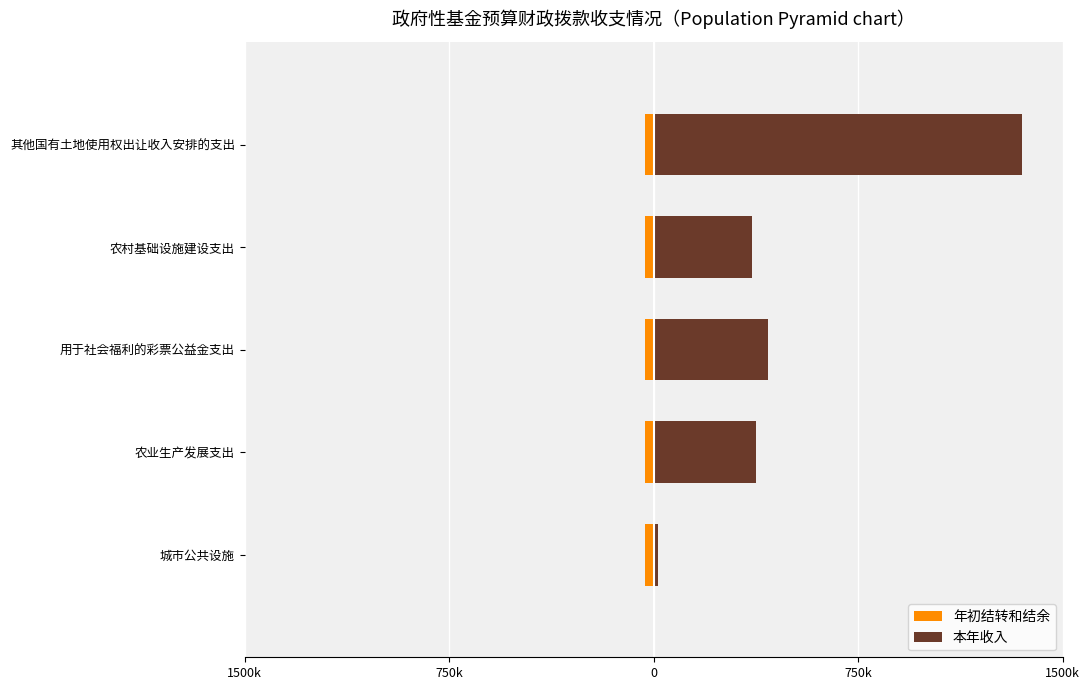

How many values in the 本年收入 series exceed 24?

4